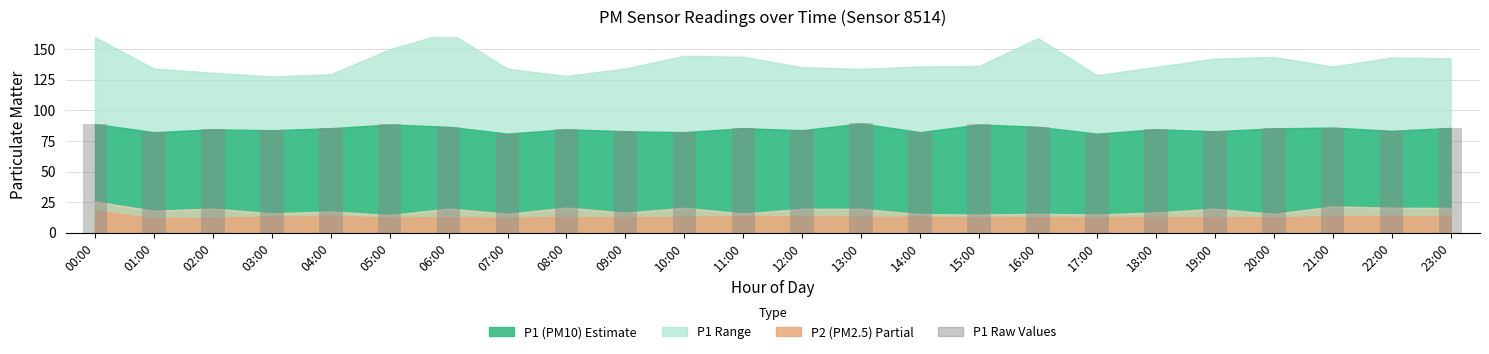

Reading left to right, transcribe all the data shown in this chart.

88.9	82.3	84.6	83.8	85.5	88.5	86.7	81.1	84.6	83.0	82.3	85.5	83.8	89.4	82.3	88.5	86.7	81.1	84.6	83.0	85.4	86.0	83.4	85.7